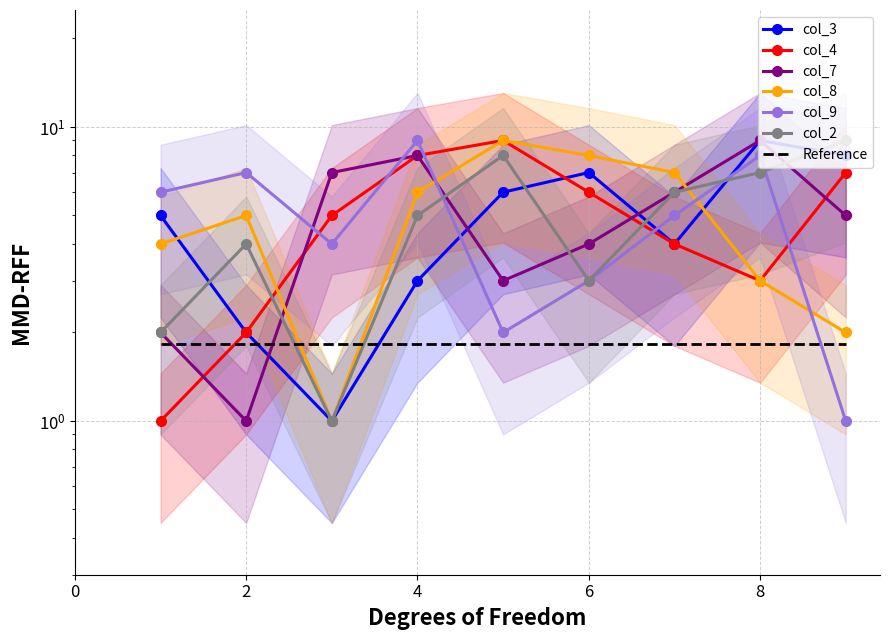

How many lines are shown in the chart?

6